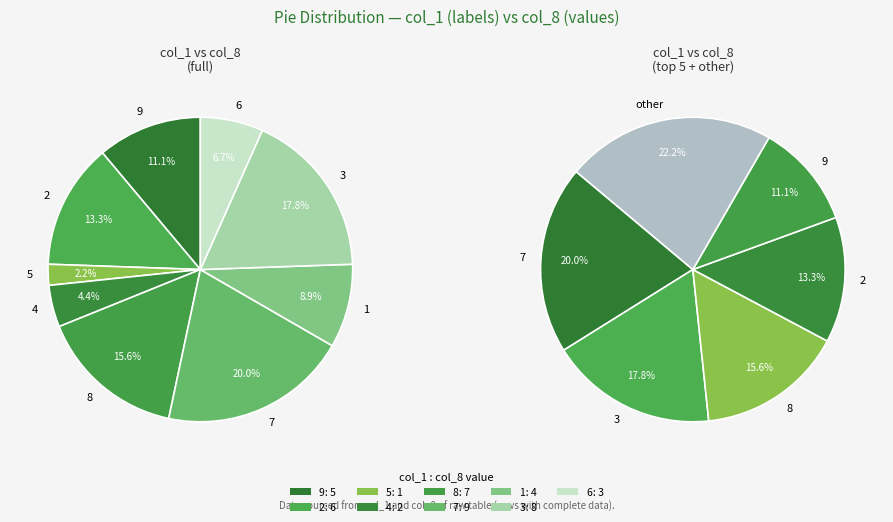

Is there a majority slice in this chart?

No